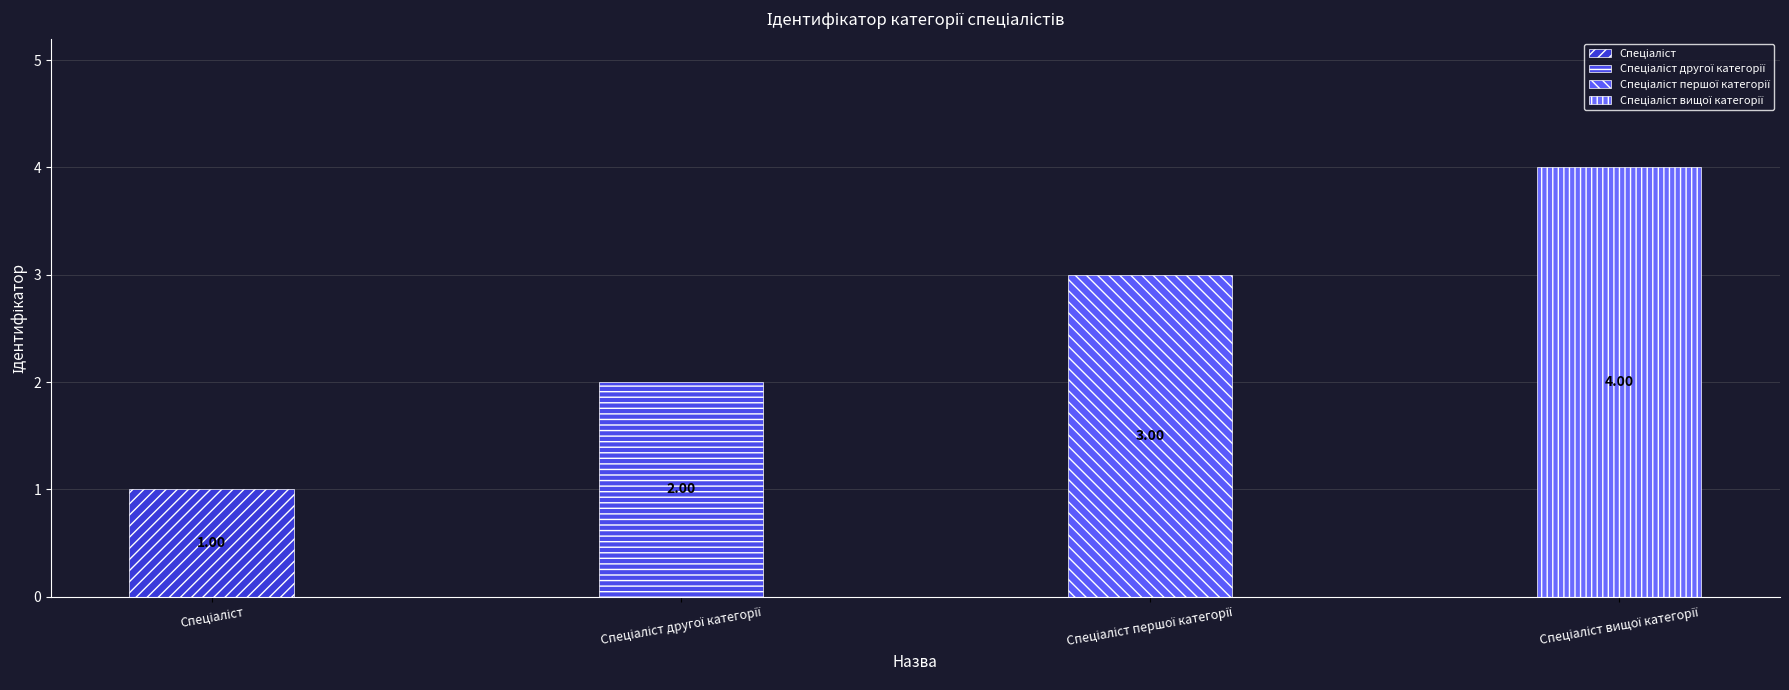

The chart shows a value of 2 at Спеціаліст другої категорії. True or false?

True